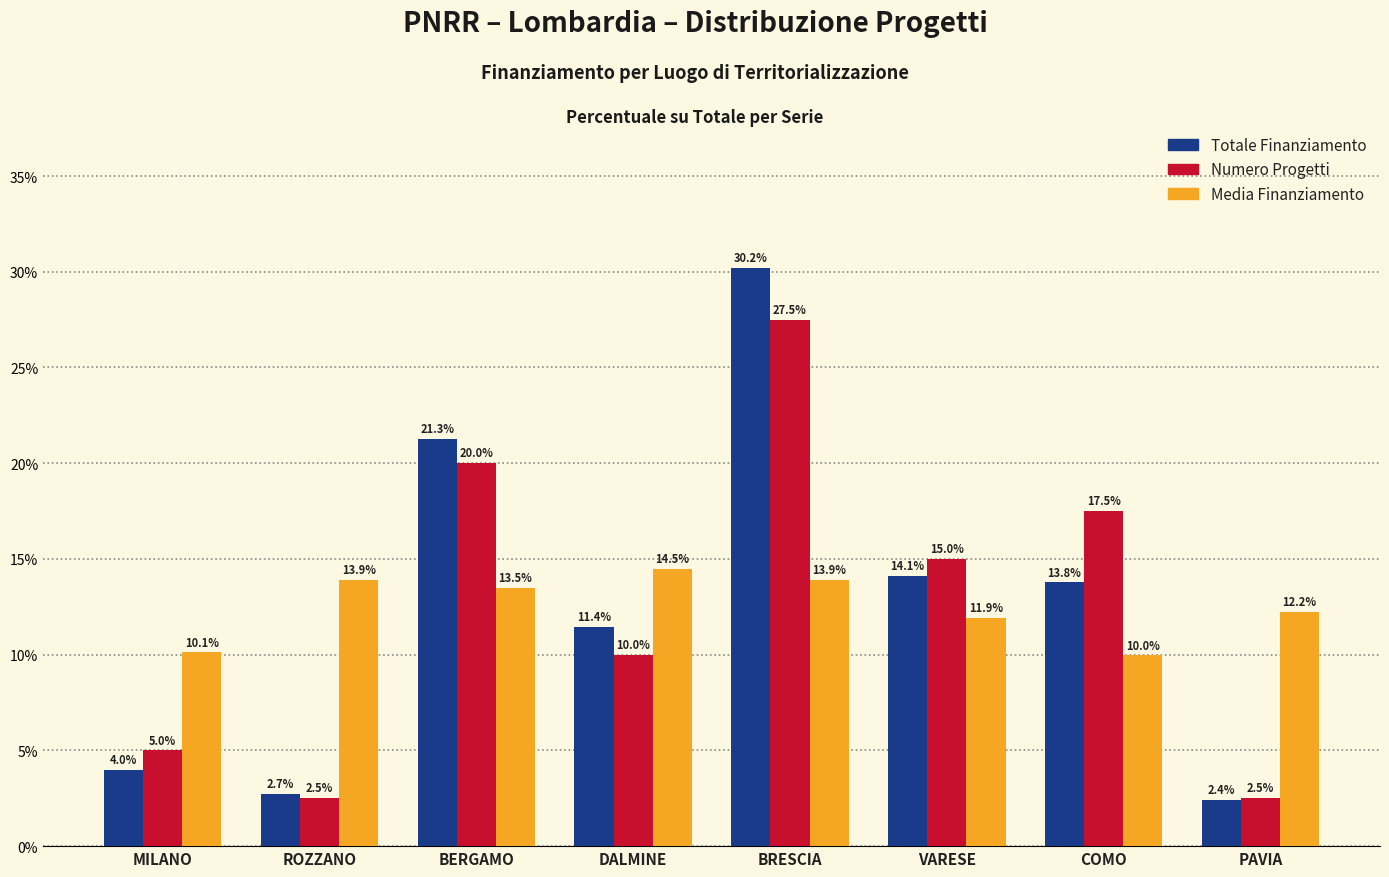

What is the lowest value of the Numero Progetti series?

2.5